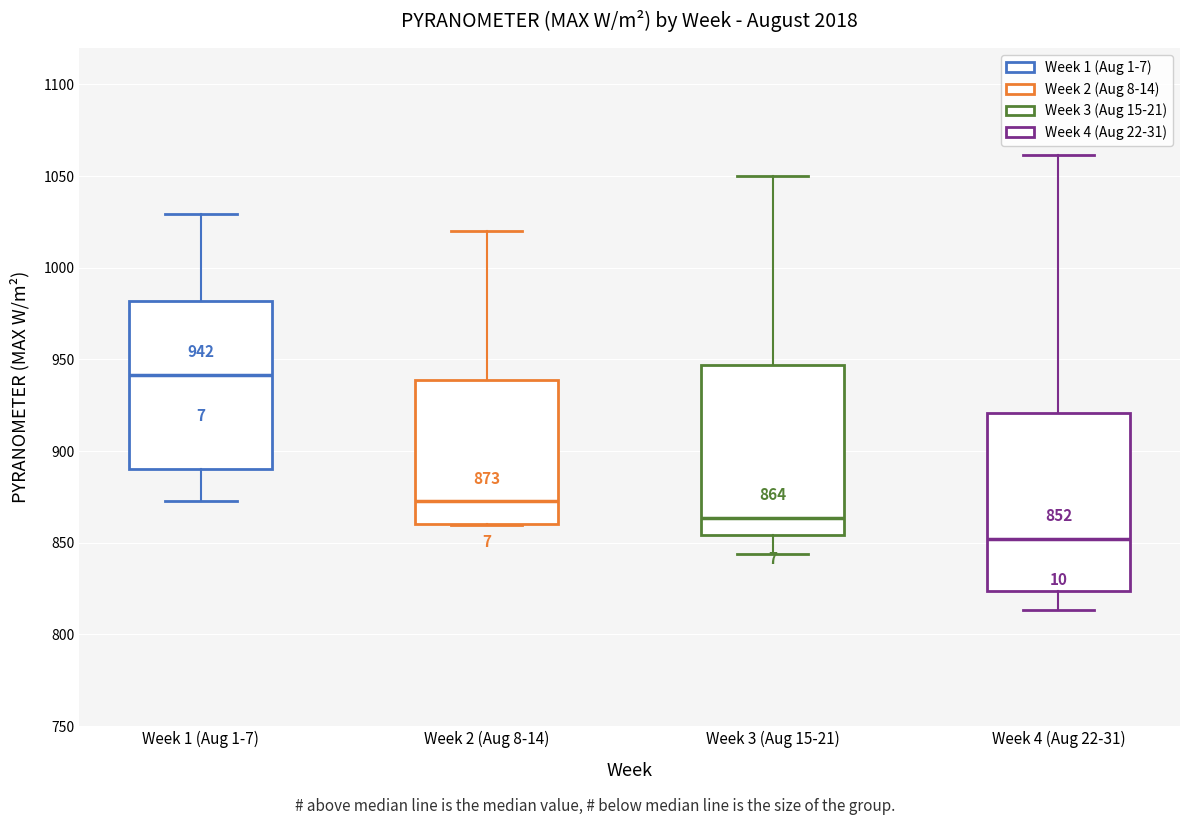

Which box's median line is the lowest?

Week 4 (Aug 22-31)